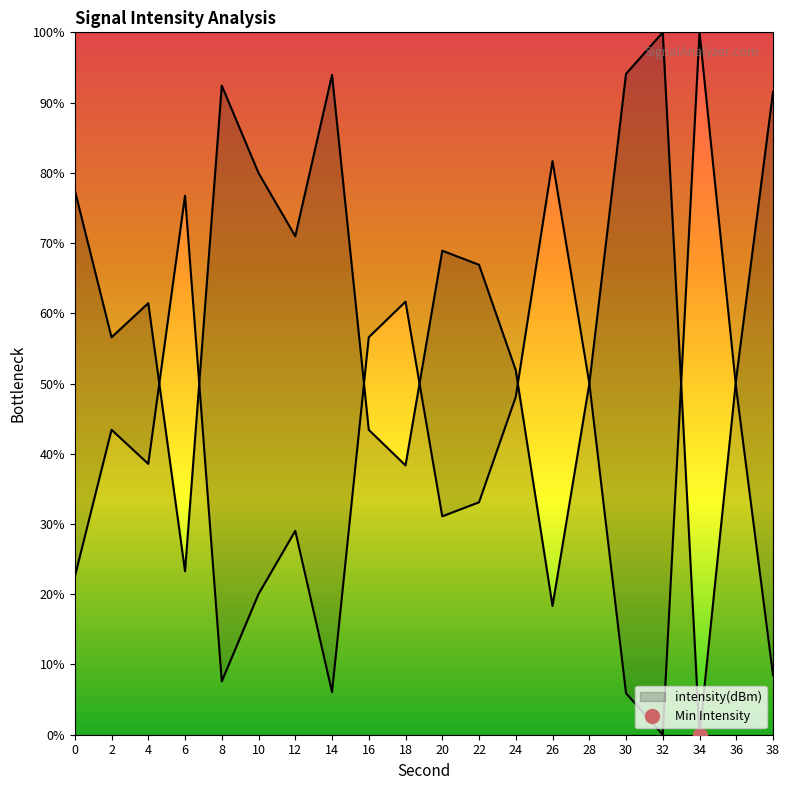

True or false: there are more than 0 points higher than both neighbors.

True